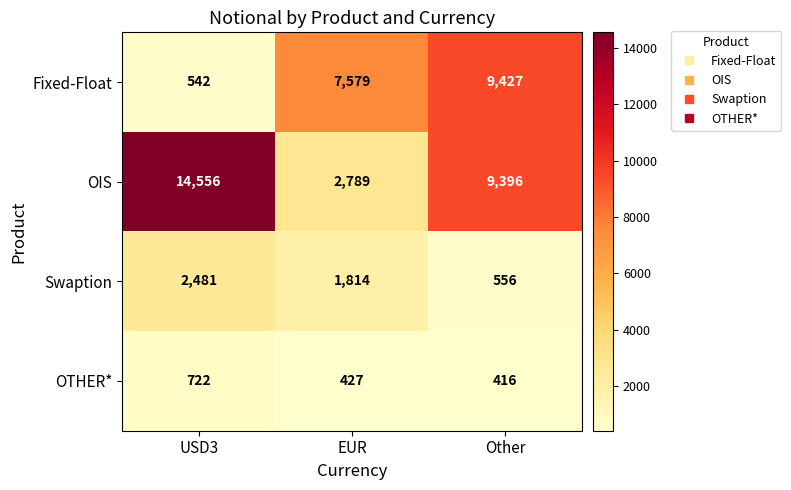

At which category does the chart reach its minimum across all series?

Other